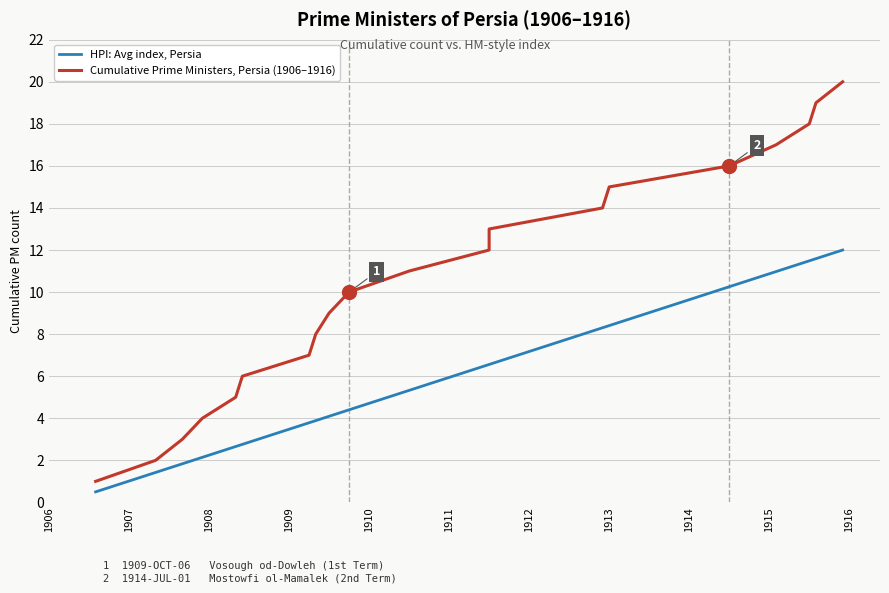

Reading right to left, what are all the values shown in this chart?

20	19	18	17	16	15	14	13	12	11	10	9	8	7	6	5	4	3	2	1